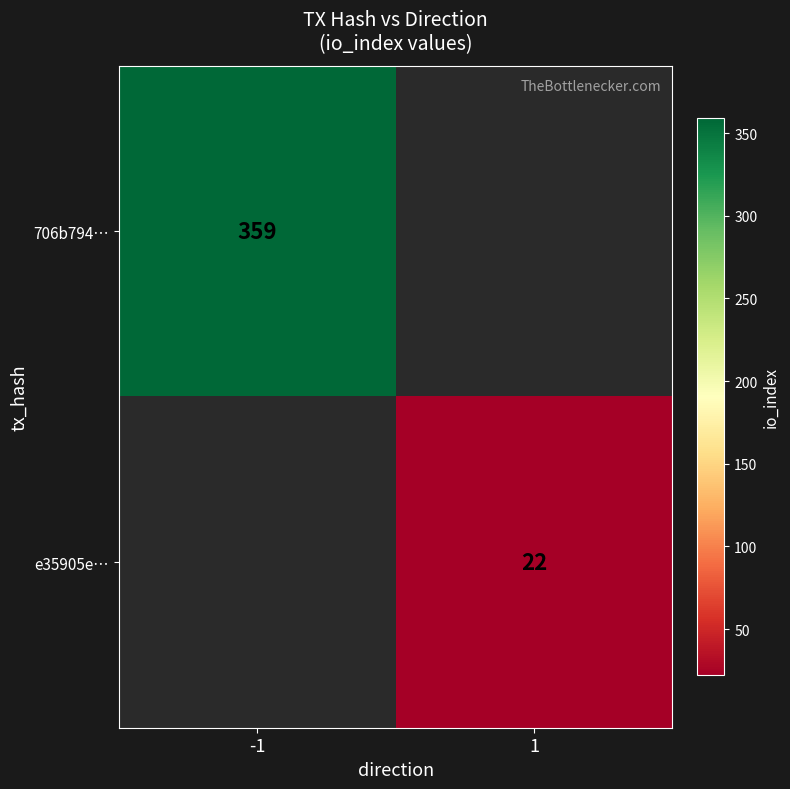

What is the greatest value displayed?

359.0